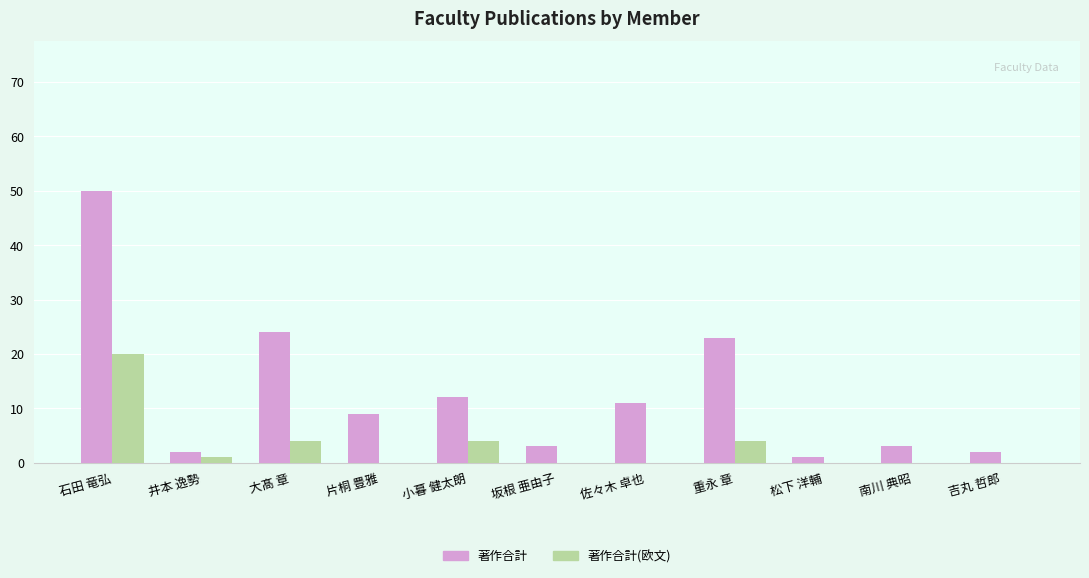

At which label does 著作合計 first exceed 9?

石田 竜弘